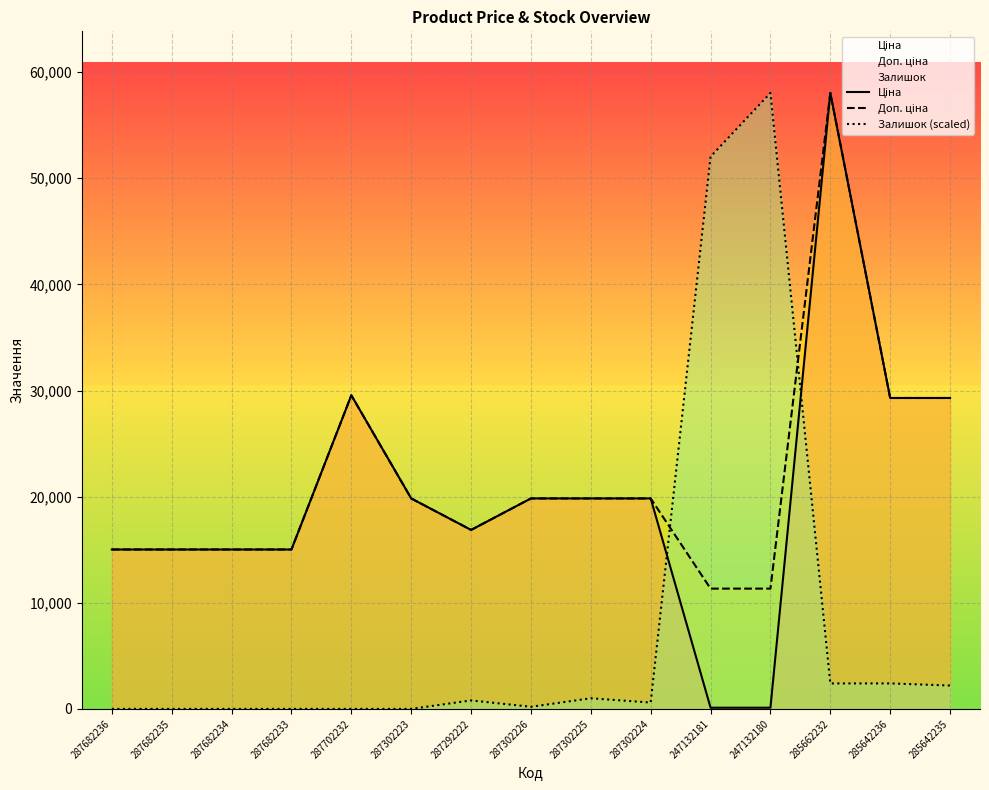

What is the label of the 7th point from the left?

287292222